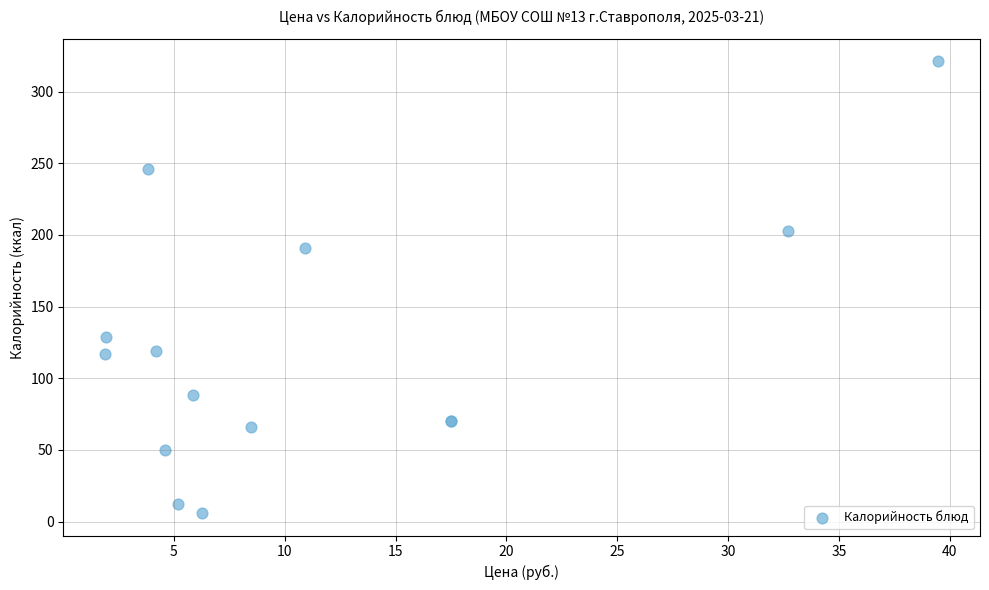

What Y value in the scatter plot is closest to 163?

191